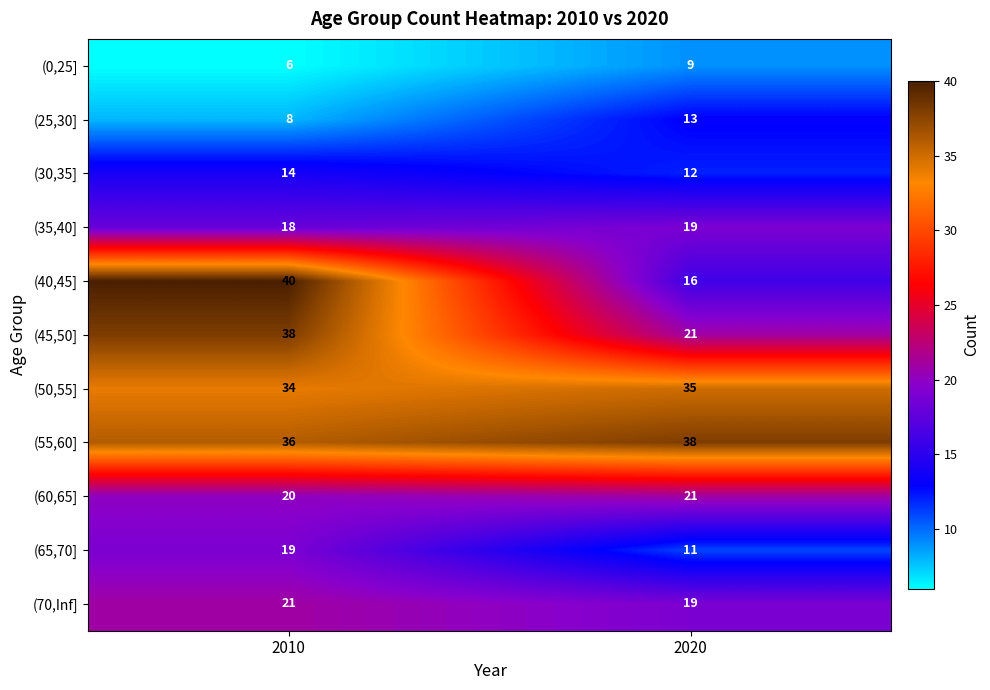

Rank the categories by (50,55] value from lowest to highest.

2010, 2020